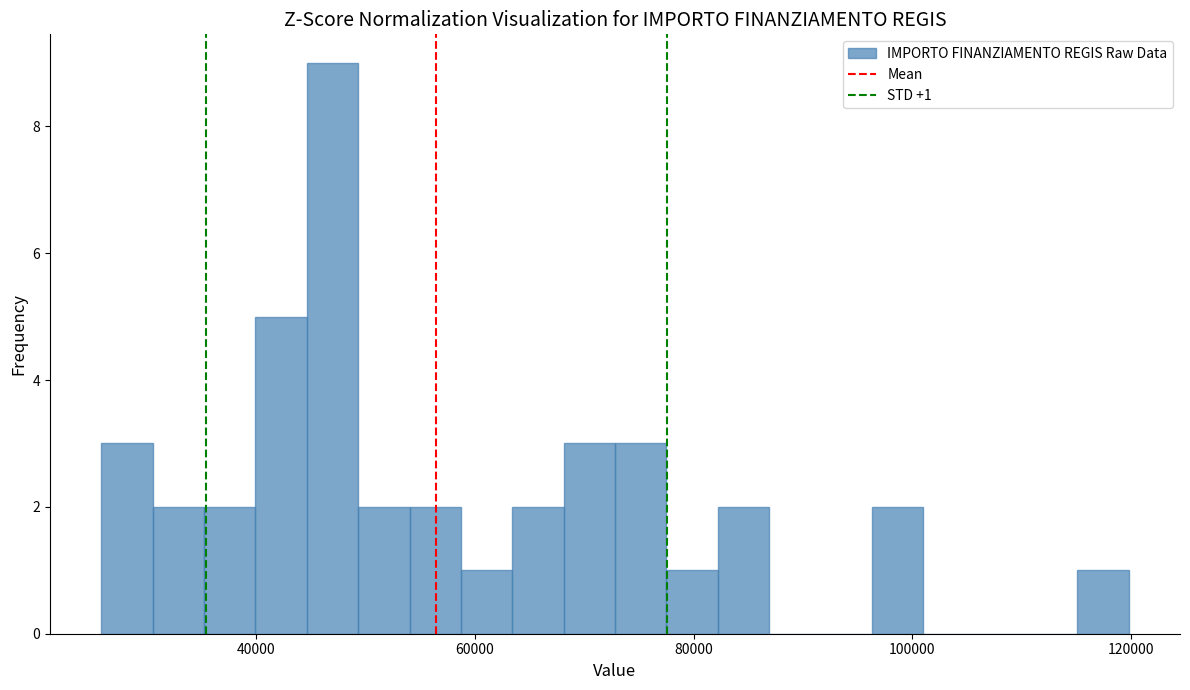

Around what value on the x-axis is the tallest bar? Give the approximate position of its centre, as read against the axis.

46000